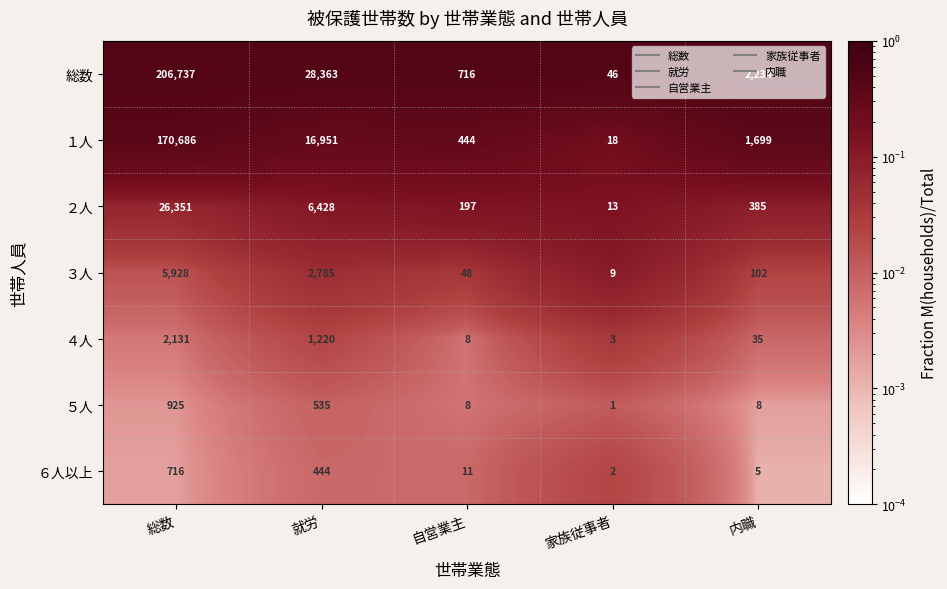

What is the difference between the maximum and second lowest values in the １人 series?

170242